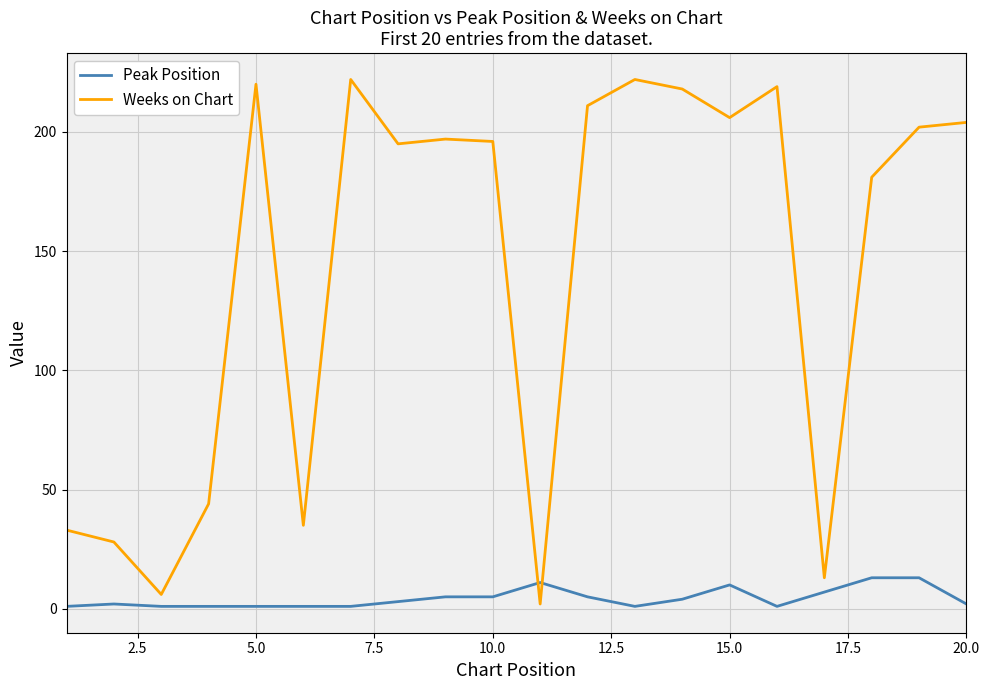

How many intersections are there between Weeks on Chart and Peak Position?

2